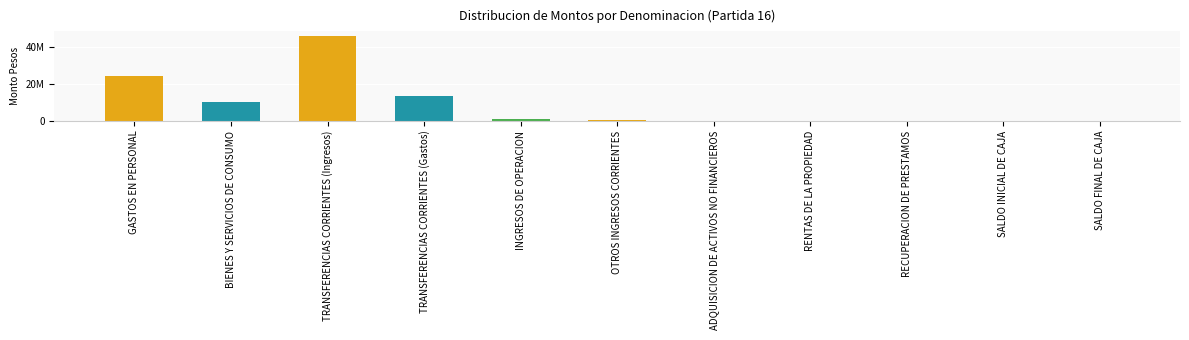

Which category has the highest value across all series?

TRANSFERENCIAS CORRIENTES (Ingresos)